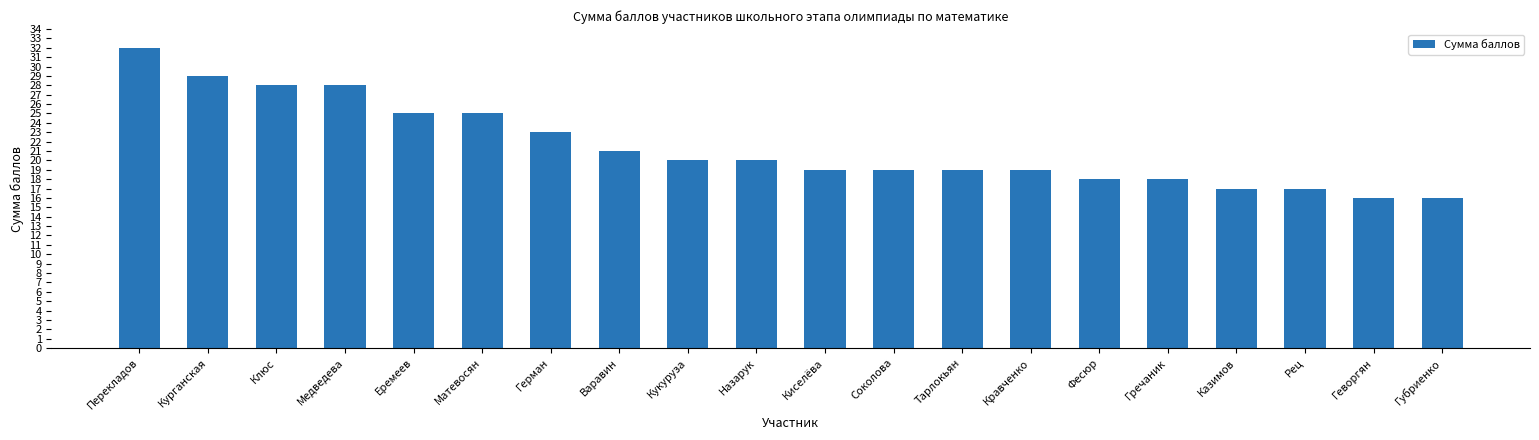

What position from the right is Гречаник?

5